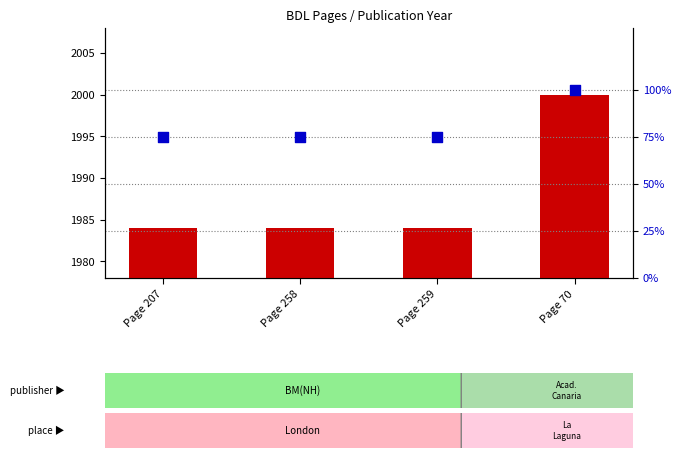

At which category is the sum across all series the highest?

Page 70